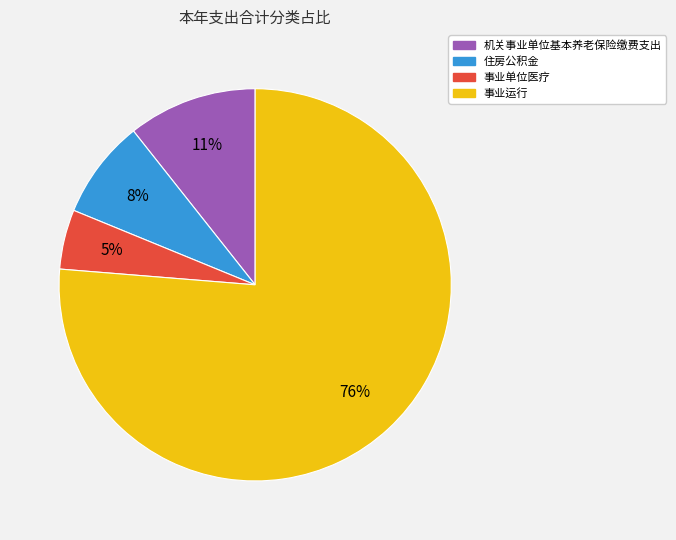

Between 住房公积金 and 机关事业单位基本养老保险缴费支出, which is larger?

机关事业单位基本养老保险缴费支出